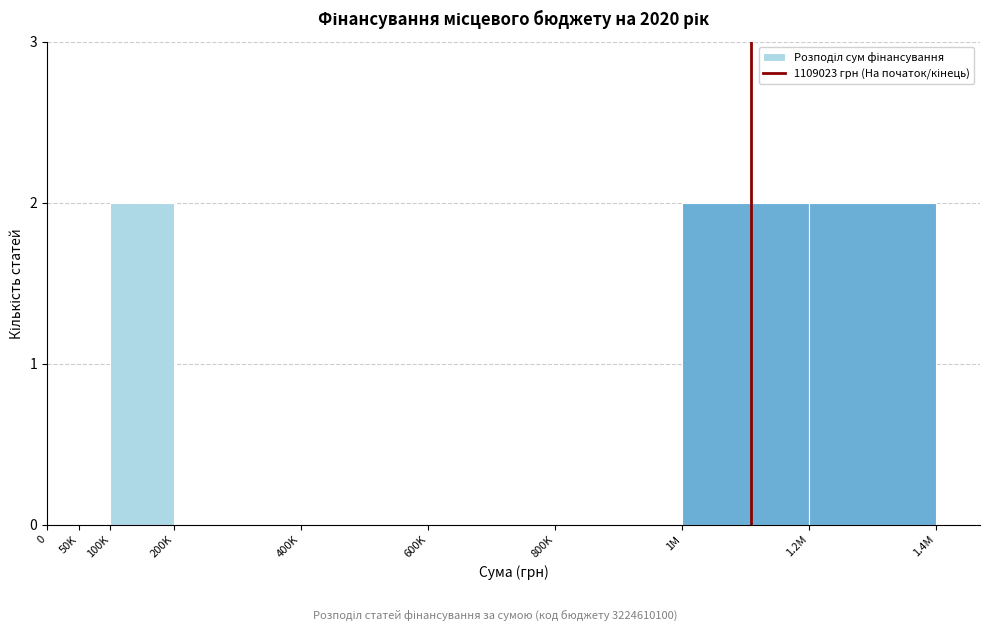

Reading left to right, transcribe all the data shown in this chart.

0=0	50K=0	100K=2	200K=0	400K=0	600K=0	800K=0	1M=2	1.2M=2